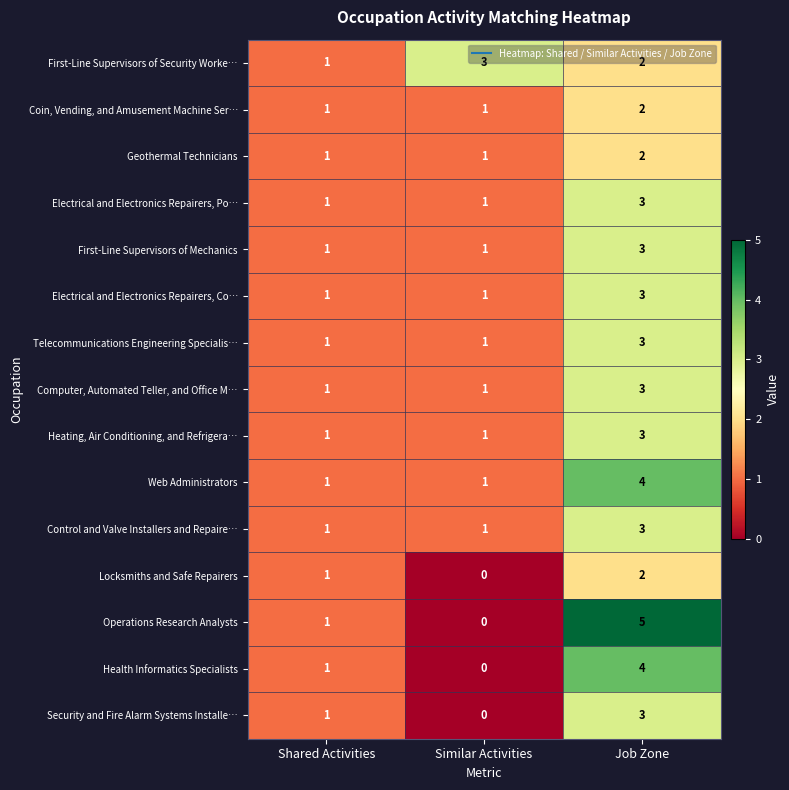

What is the sum of the Web Administrators values at Job Zone and Shared Activities?

5